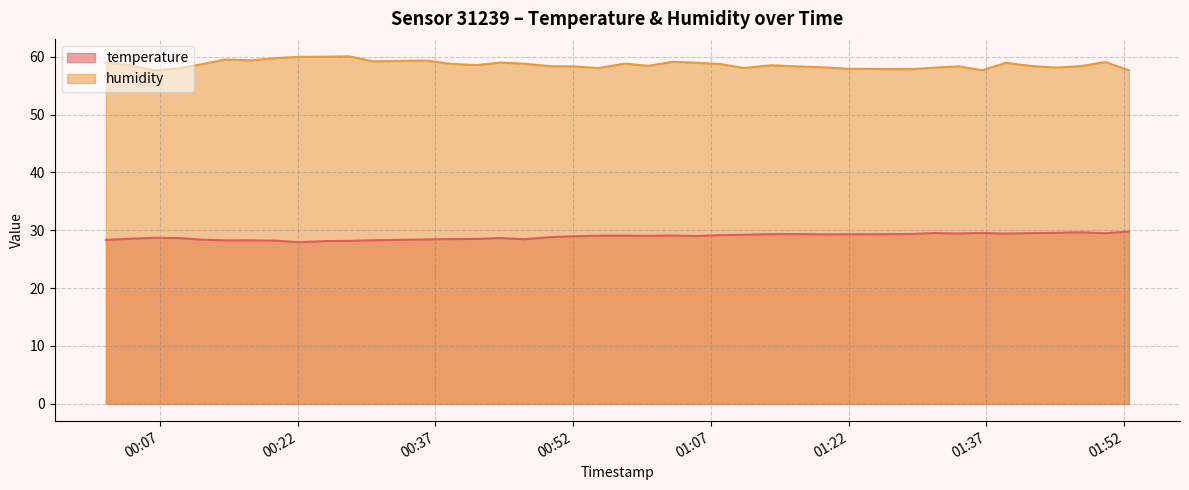

List the series in order of their overall mean, highest first.

humidity, temperature